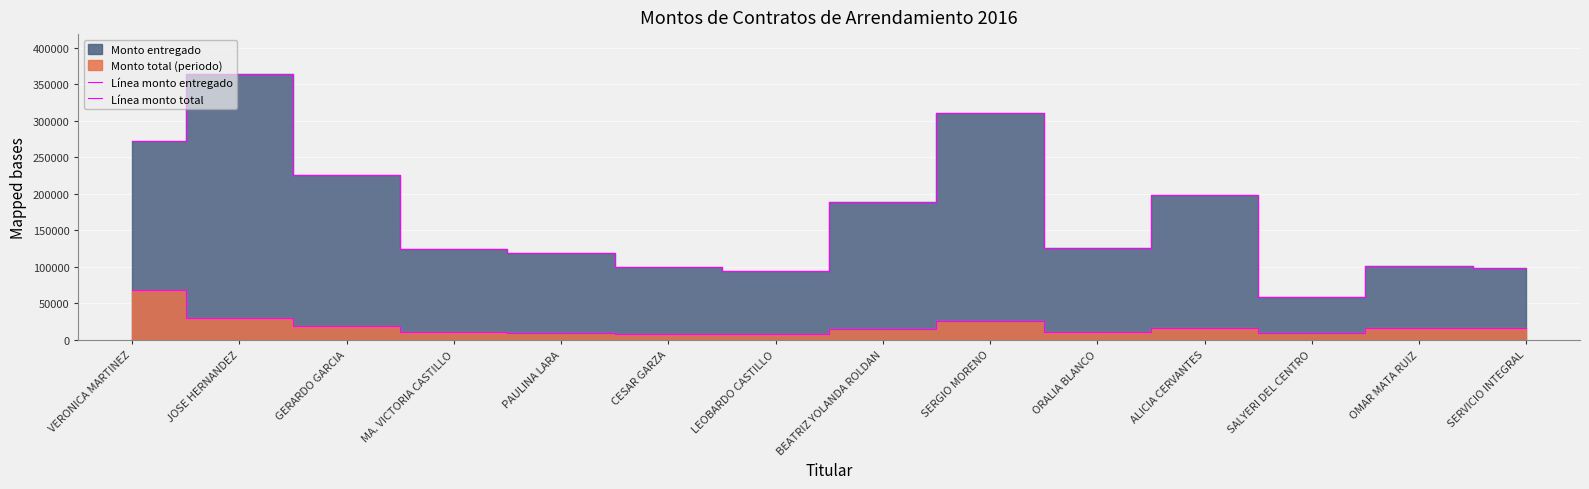

How many interior local peaks does the Línea monto total series have?

3